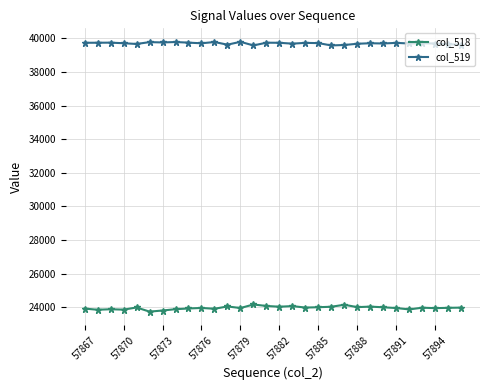

What is the difference between the maximum and second lowest values in the col_518 series?

358